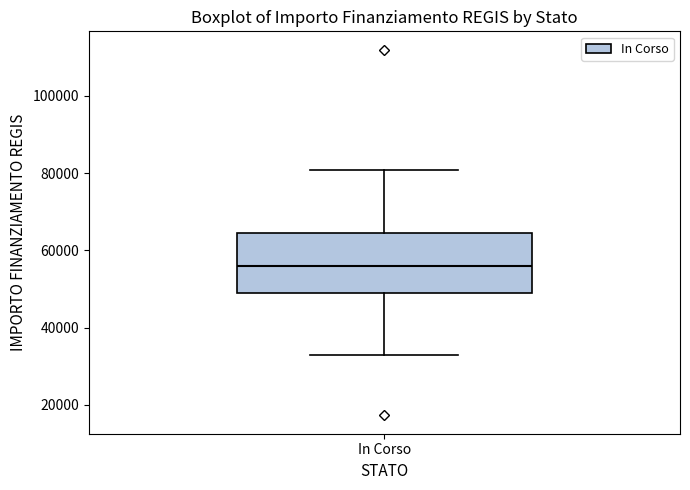

Read this box plot against the y-axis: the position of the median line, the range covered by the box, and the ends of both whiskers. The values are not printed on the chart, so give them approximately, as read against the axis.

median 56000, box 50000 to 64000, whiskers 32000 to 80000